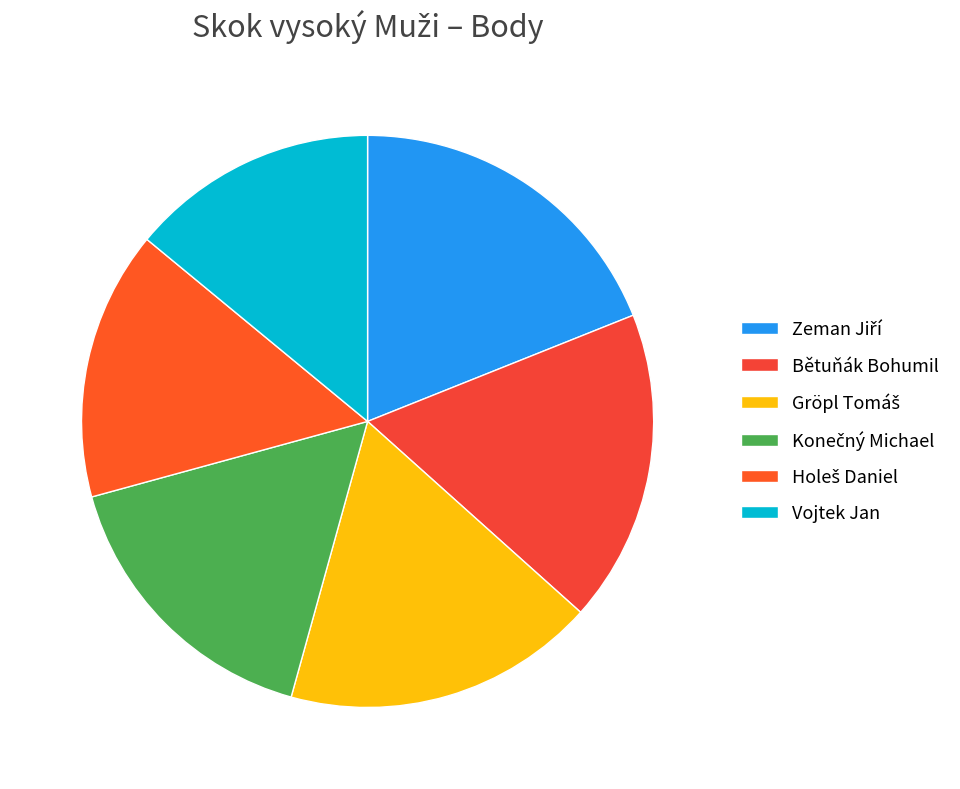

The Konečný Michael slice represents 28% of the pie. True or false?

False